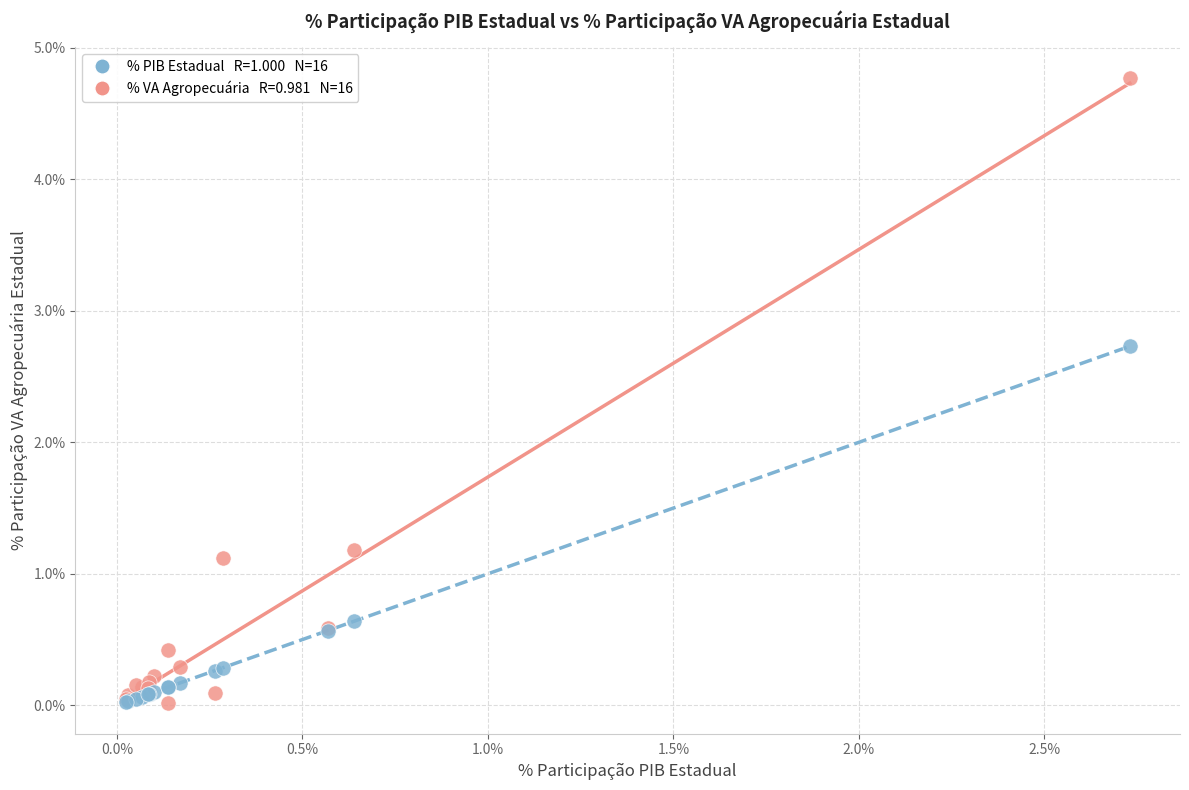

Across all series, what Y value is closest to 2?

2.7